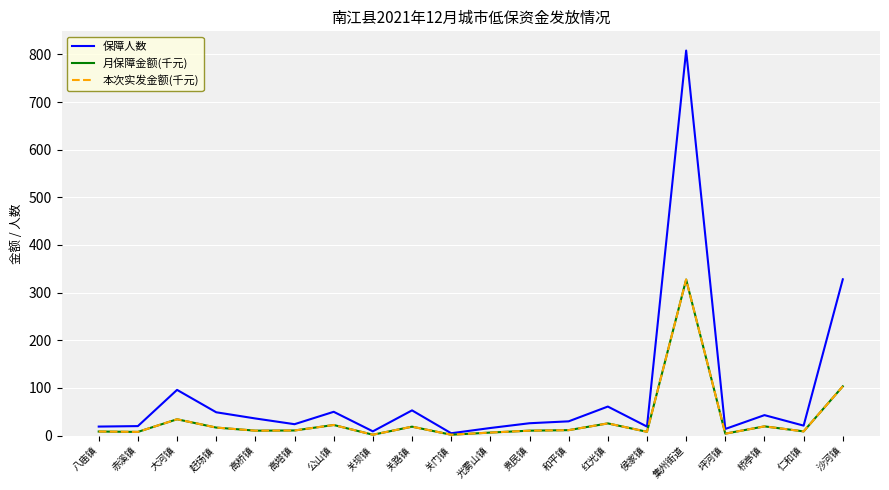

Is this an area chart (filled region under the line)?

No